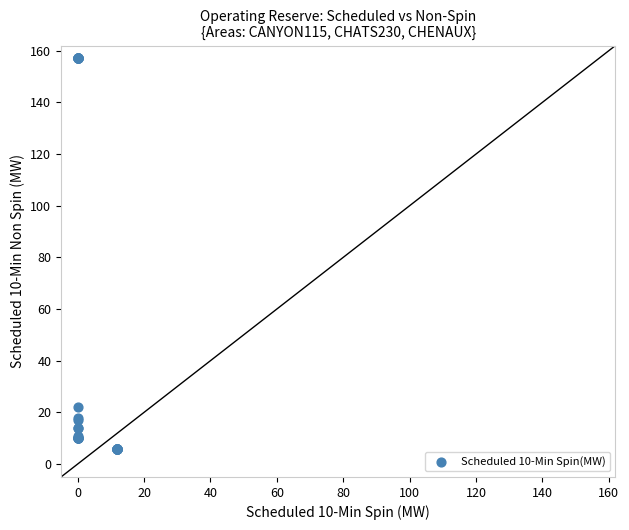

What Y value in the scatter plot is closest to 81?

22